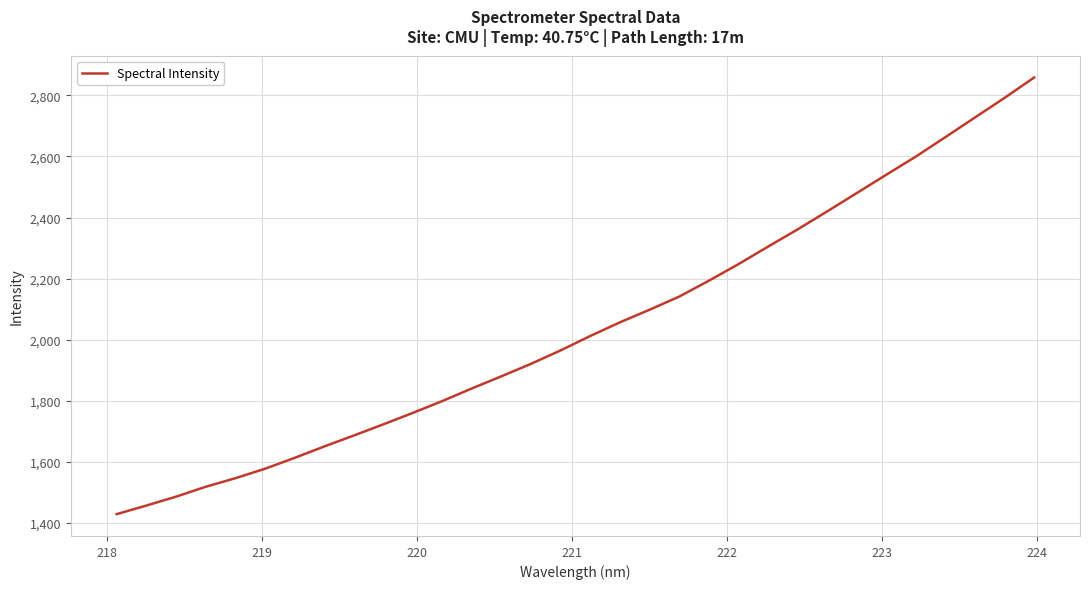

What is the greatest value displayed?

2858.3